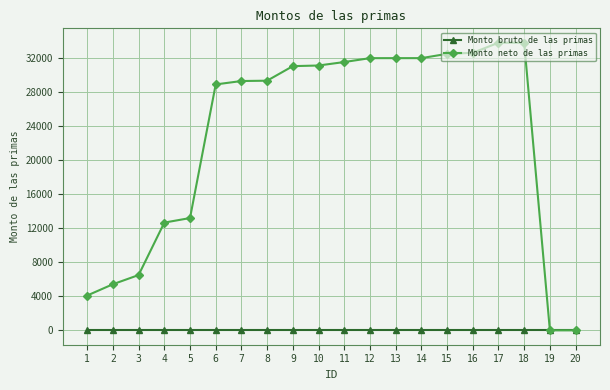

Which series has the widest spread of values?

Monto neto de las primas